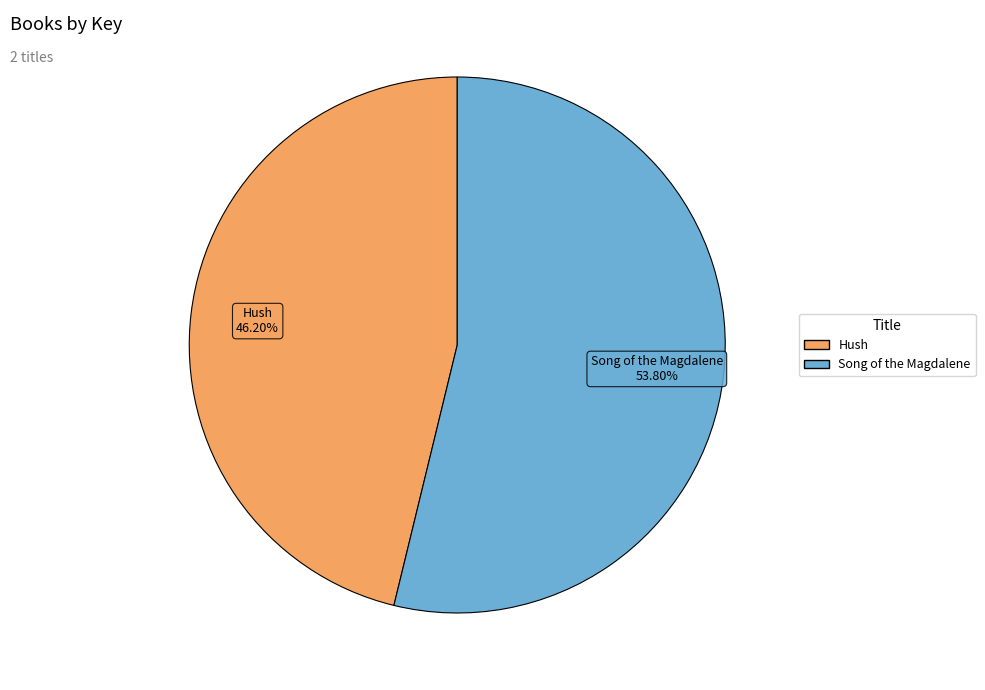

Combined, what portion of the pie is Song of the Magdalene and Hush?

100.0%